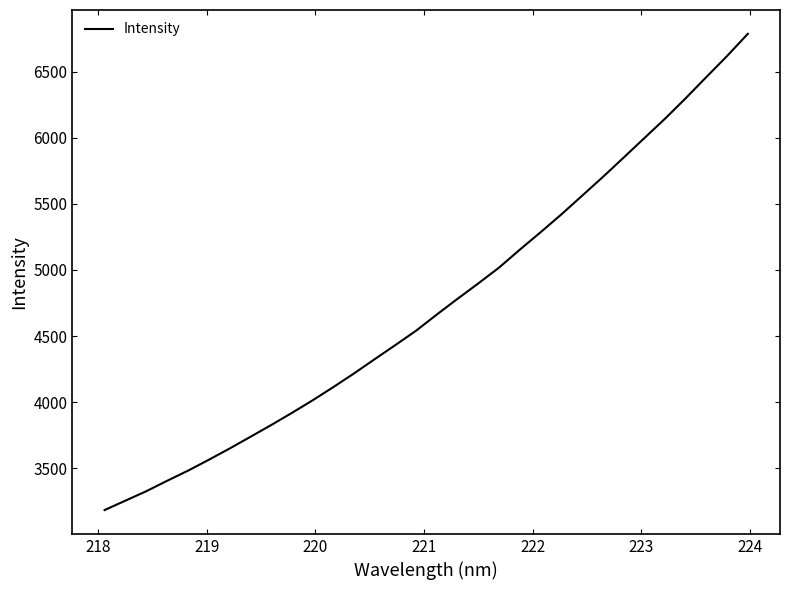

What is the greatest value displayed?

6785.0